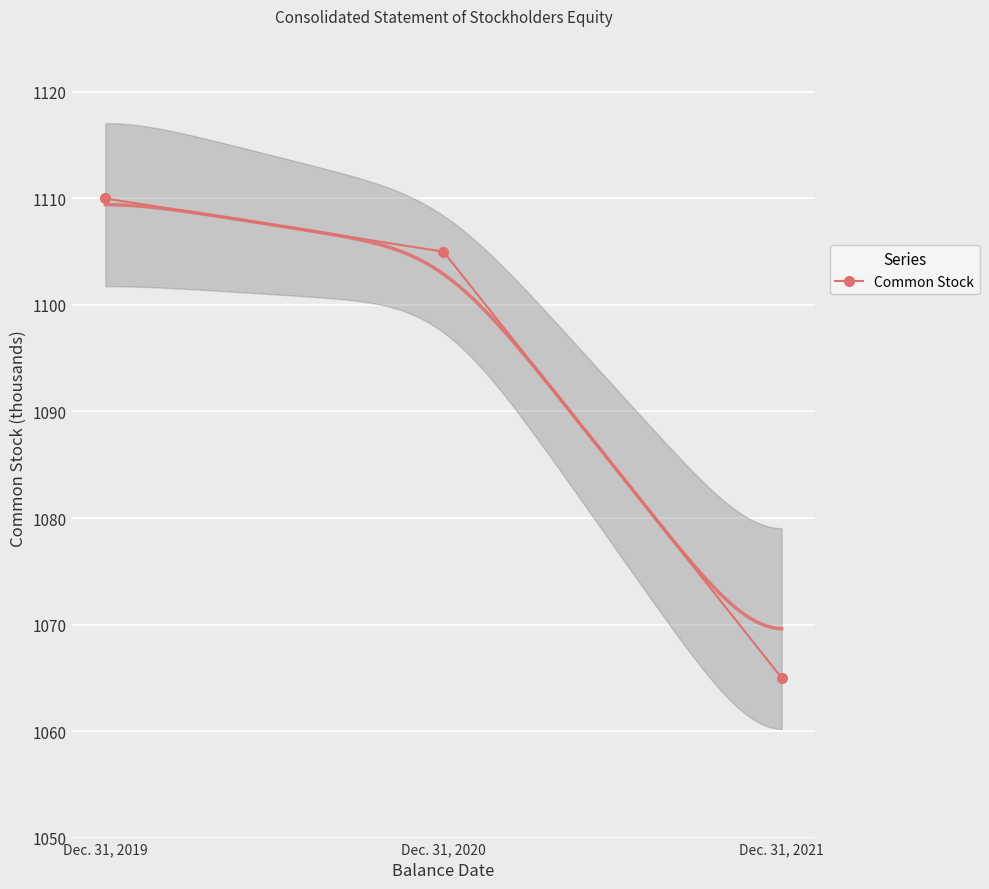

What is the average value?

1093